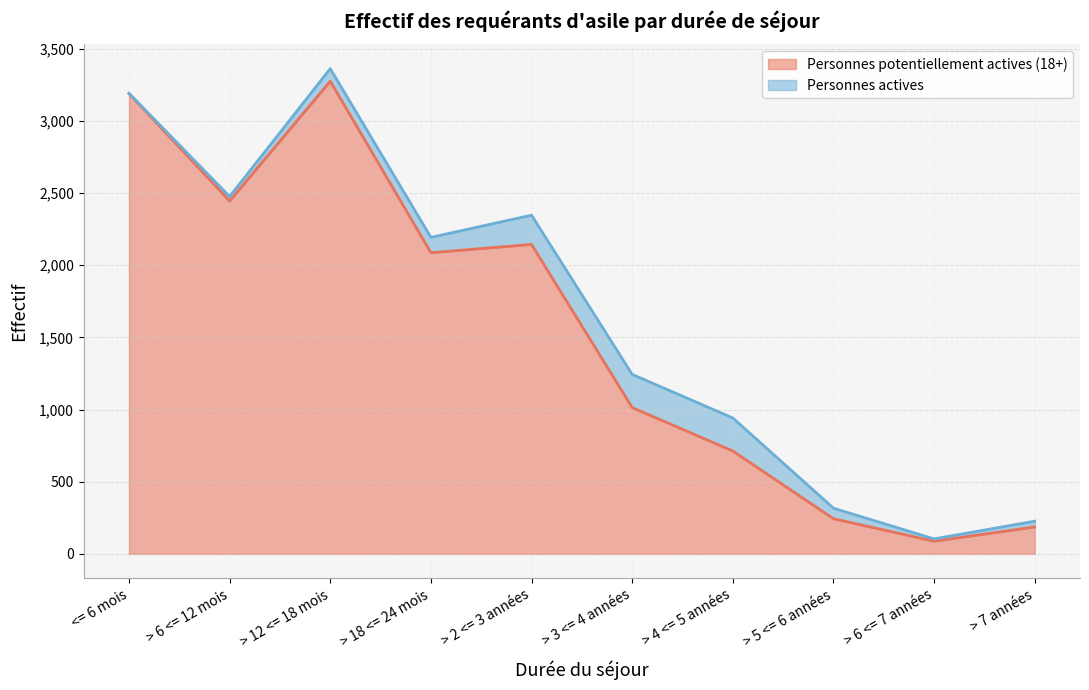

True or false: the data has more than 2 interior local peaks.

False